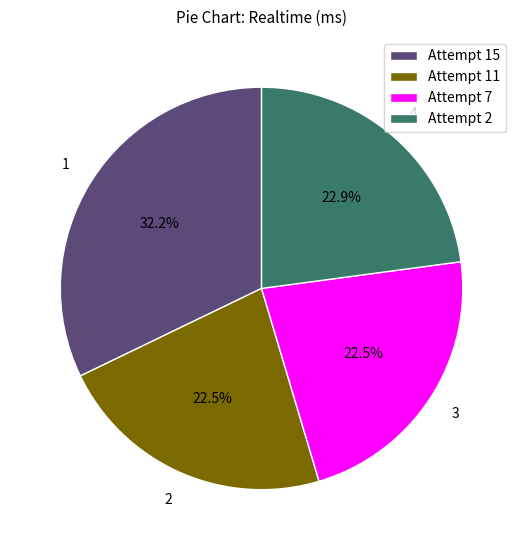

What portion of the pie excludes Attempt 11?

77.5%